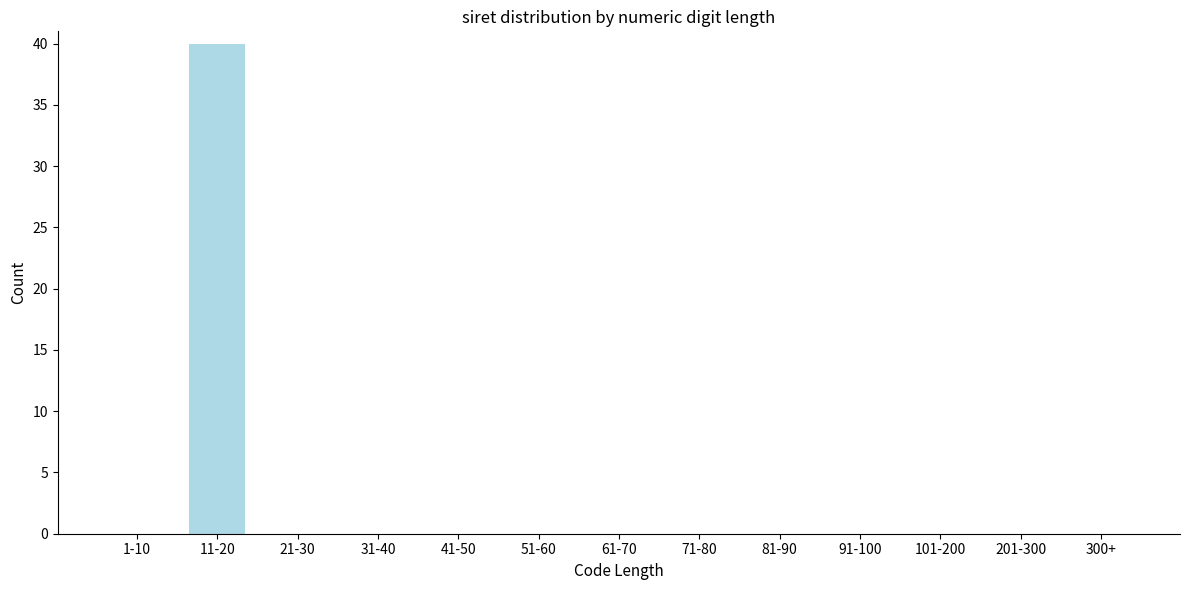

Reading left to right, what are all the values shown in this chart?

1-10=0	11-20=40	21-30=0	31-40=0	41-50=0	51-60=0	61-70=0	71-80=0	81-90=0	91-100=0	101-200=0	201-300=0	300+=0